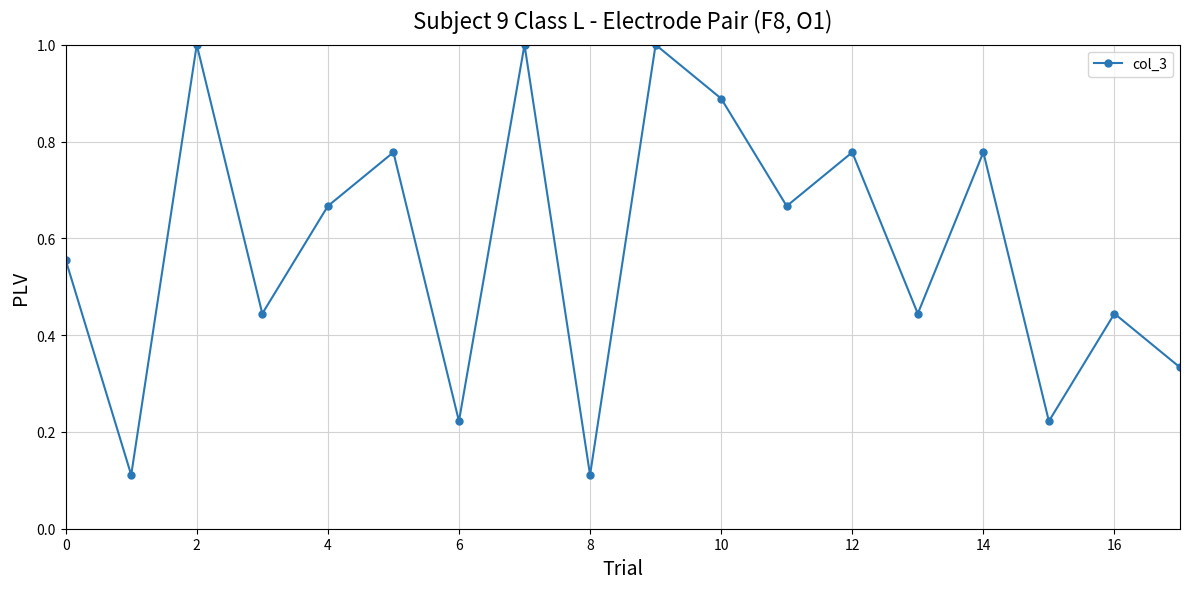

What is the sum of all values?

10.4